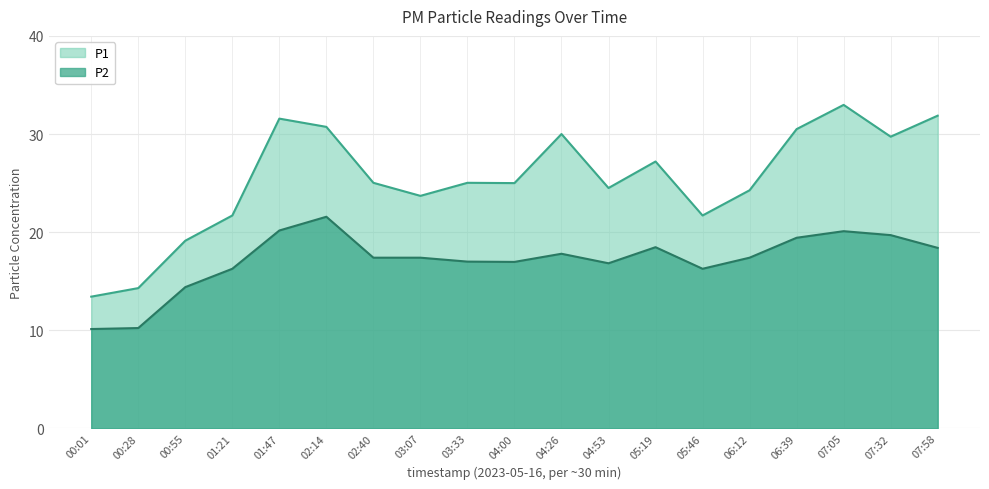

What is the value of the P1 point at the 12th from the left?

24.5